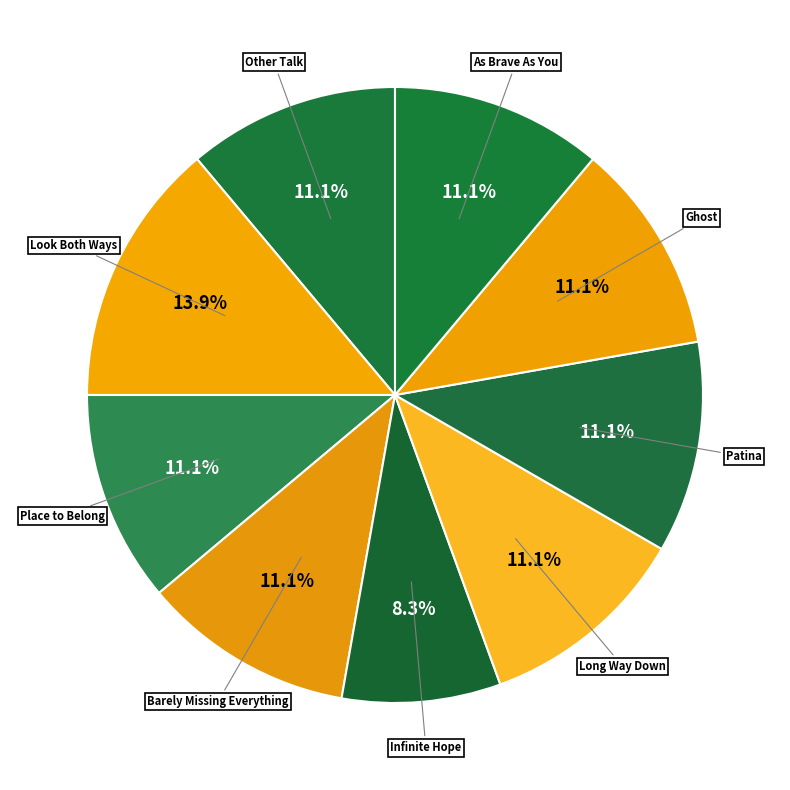

How many slices are in this pie chart?

9